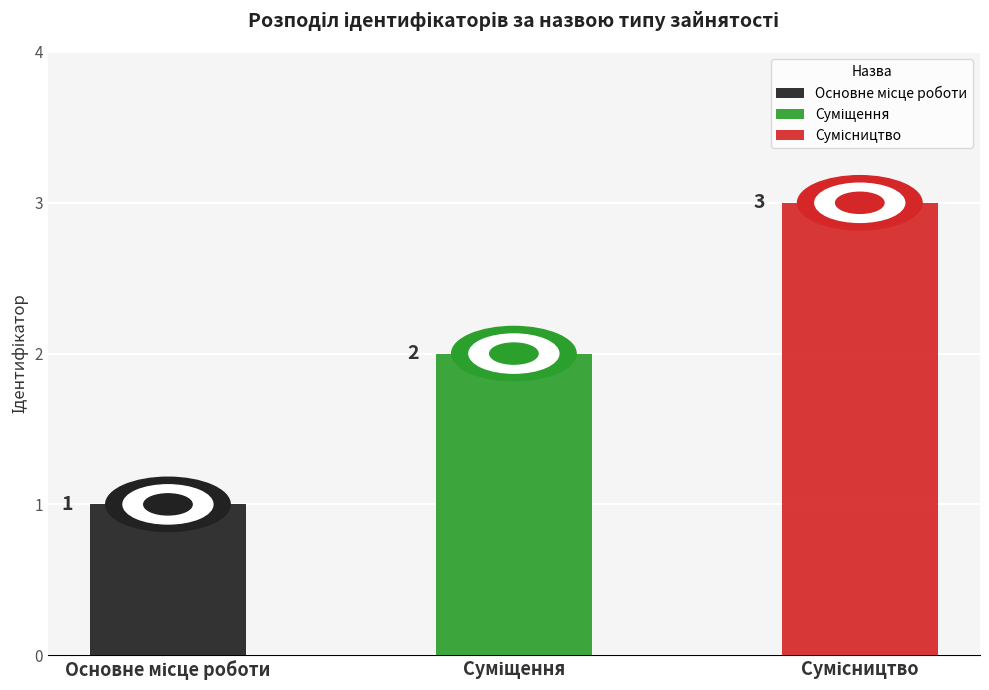

What is the label of the 1st bar from the right?

Сумісництво